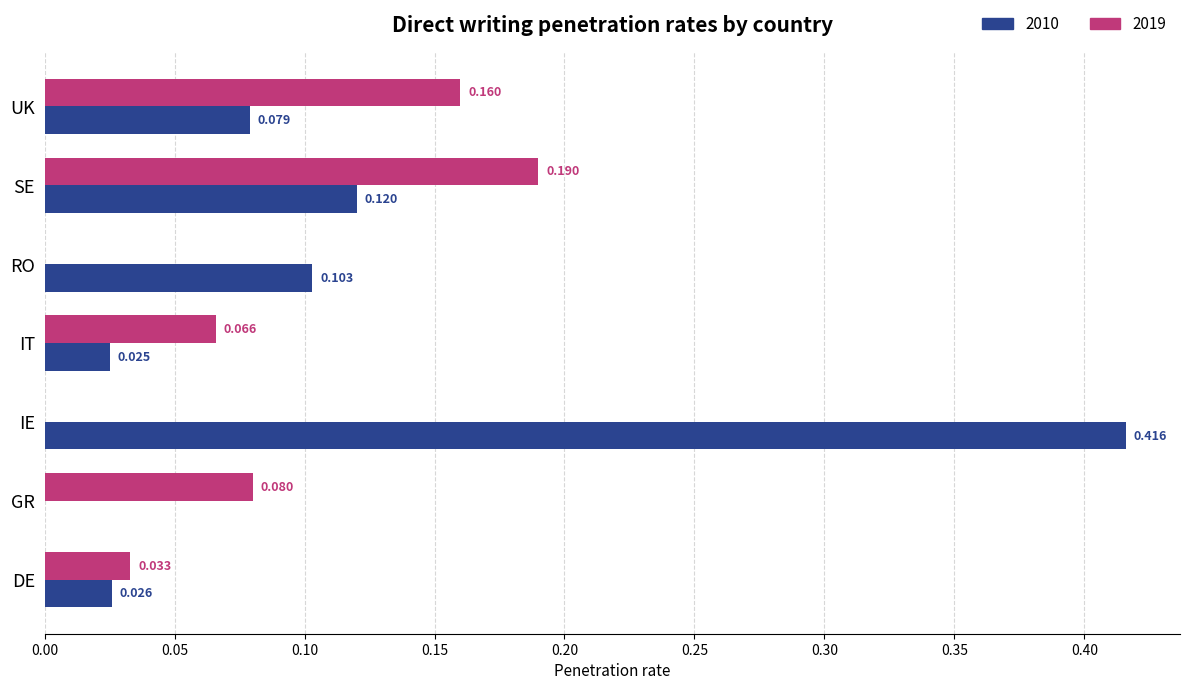

At which category is the sum across all series the highest?

IE